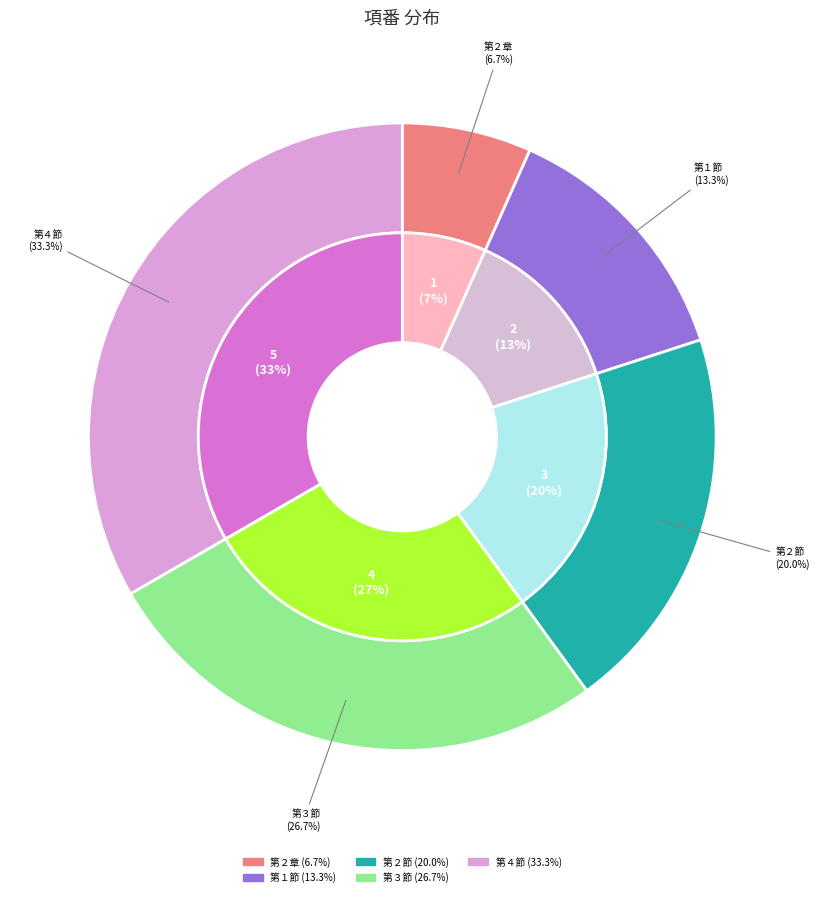

Does any single category account for the majority?

No